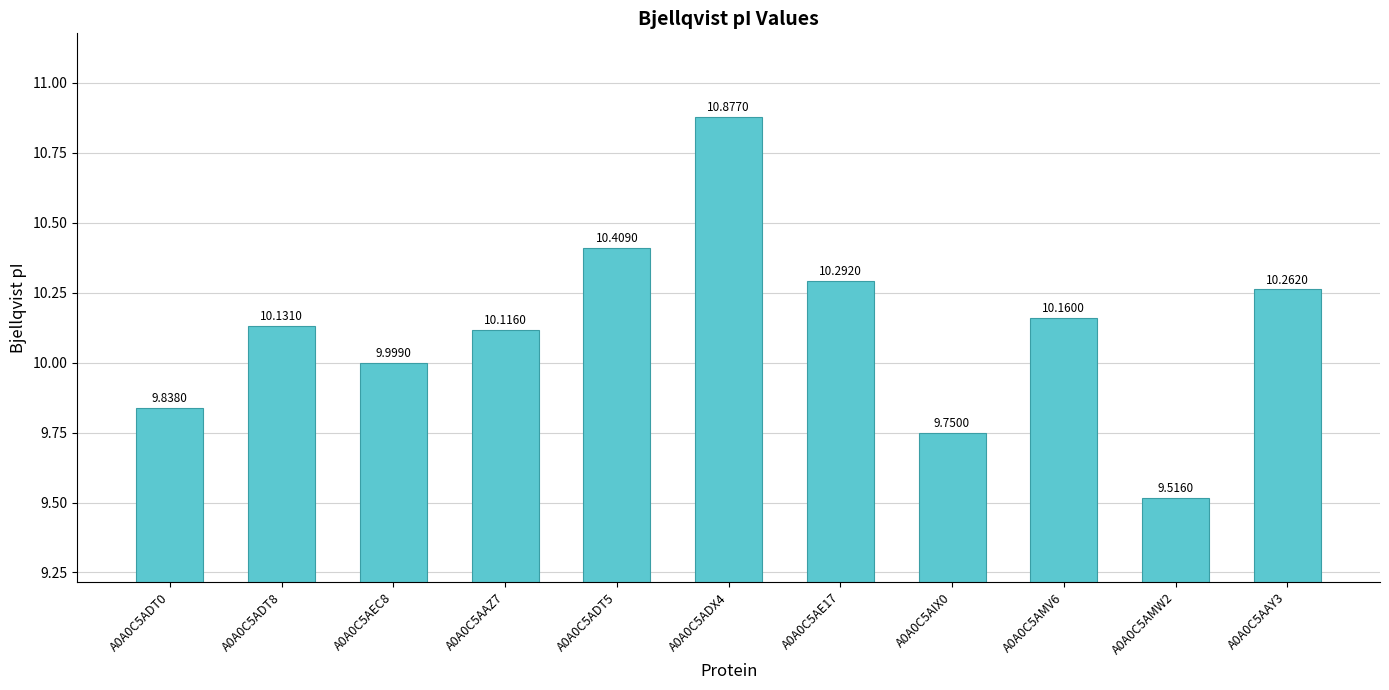

What is the difference between the maximum and minimum values?

1.4